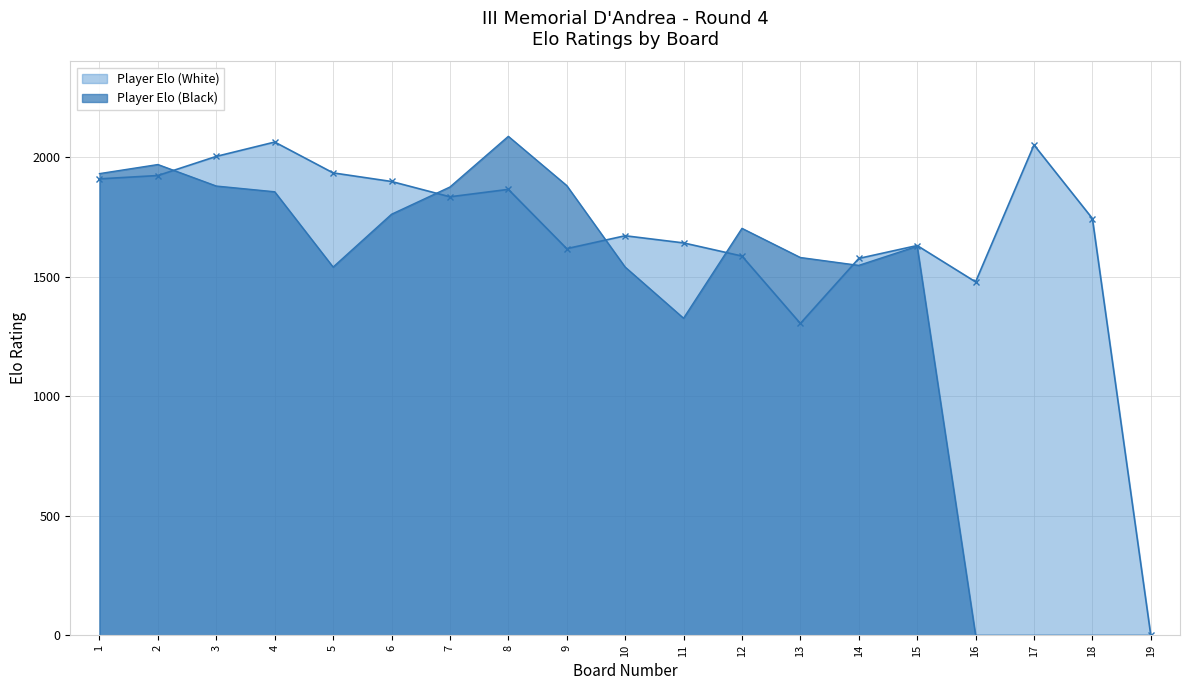

Rank the series at 14 from lowest to highest value.

Player Elo (Black), Player Elo (White)